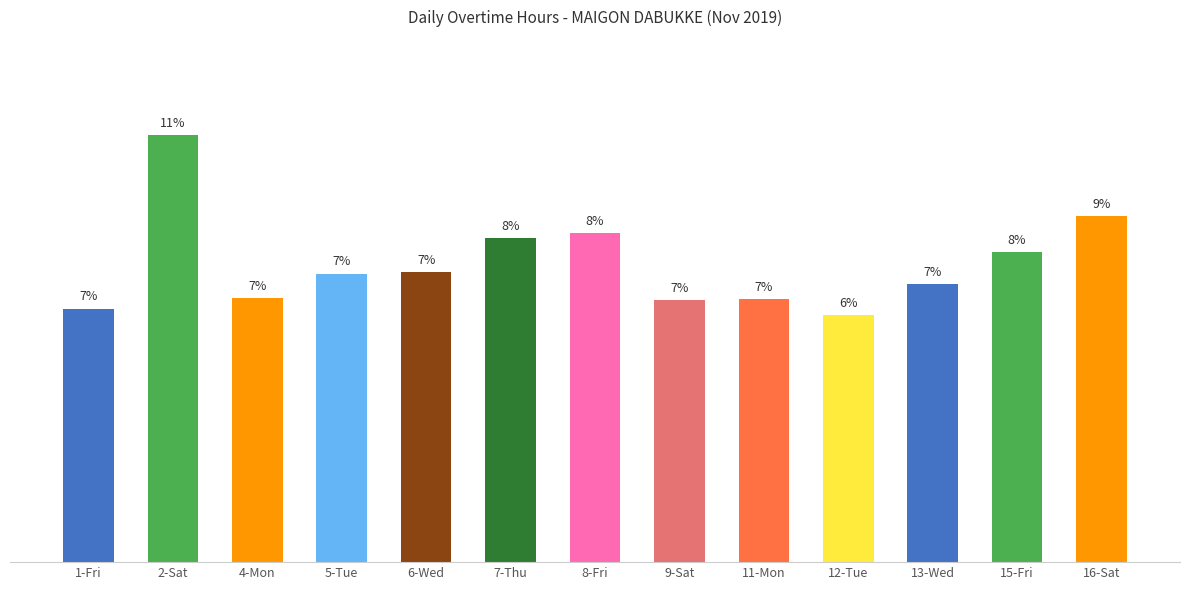

What is the change in value from 4-Mon to 8-Fri?

+2.5